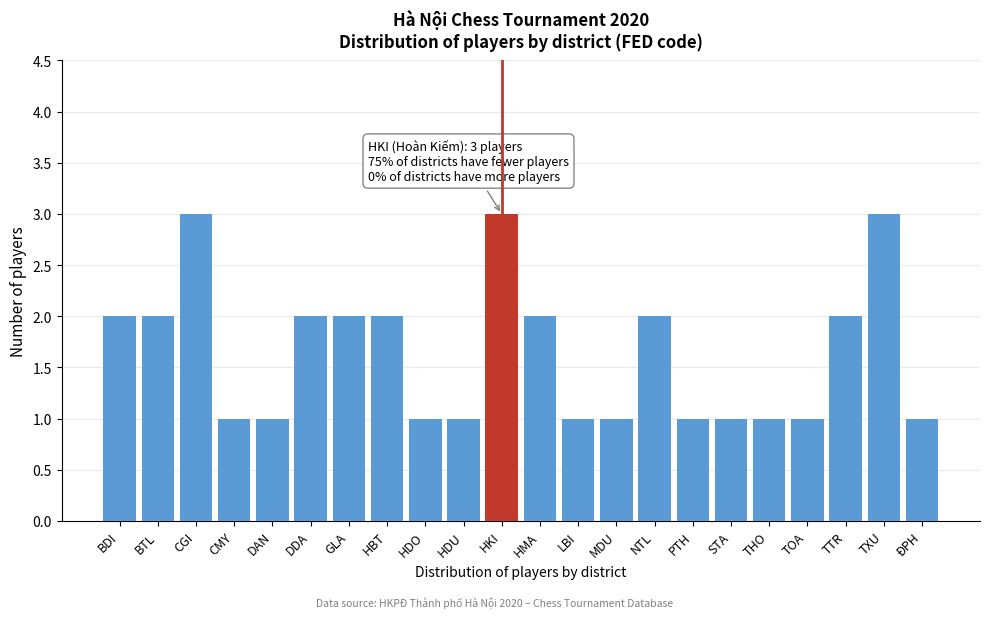

Reading left to right, transcribe all the data shown in this chart.

BDI=2	BTL=2	CGI=3	CMY=1	DAN=1	DDA=2	GLA=2	HBT=2	HDO=1	HDU=1	HKI=3	HMA=2	LBI=1	MDU=1	NTL=2	PTH=1	STA=1	THO=1	TOA=1	TTR=2	TXU=3	ĐPH=1